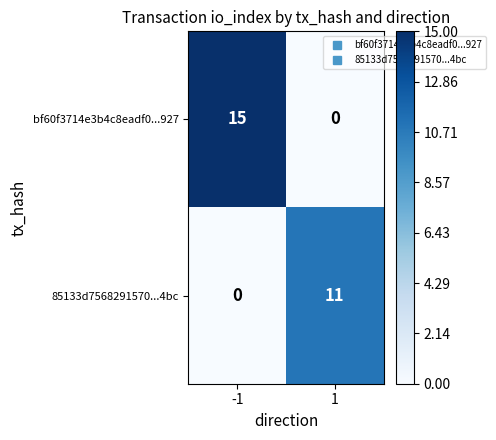

Reading right to left, list all the values displayed in this chart.

bf60f3714e3b4c8eadf0...927: 1=0	-1=15
85133d7568291570...4bc: 1=11	-1=0